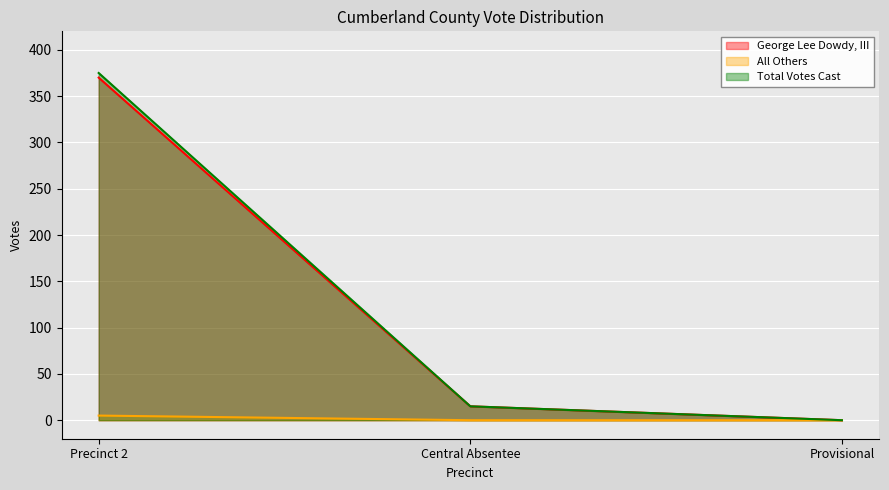

Which series changed the most between Precinct 2 and Provisional?

Total Votes Cast